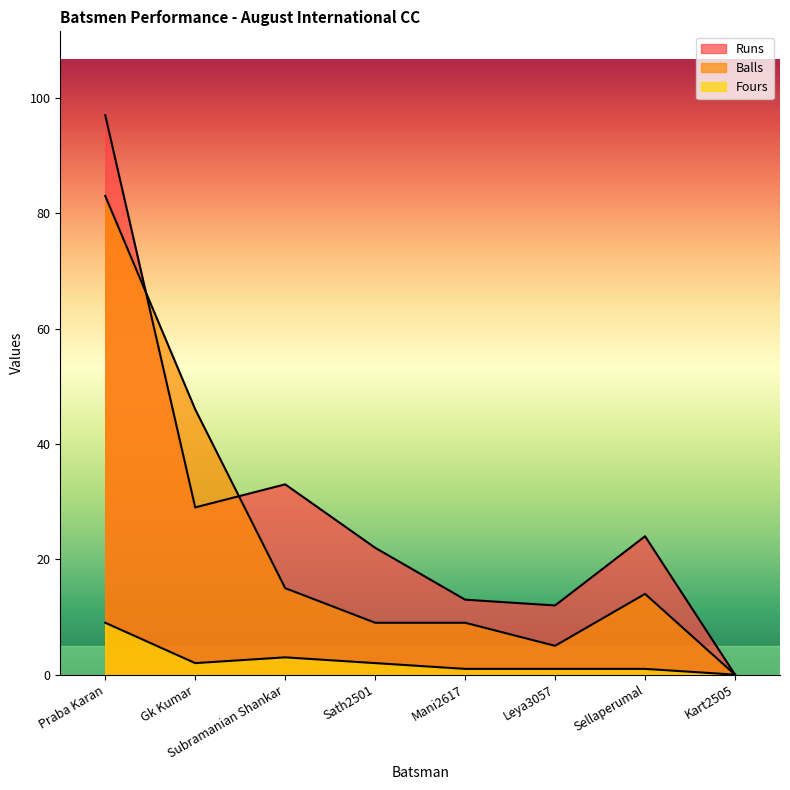

At how many categories does at least one series exceed 95?

1